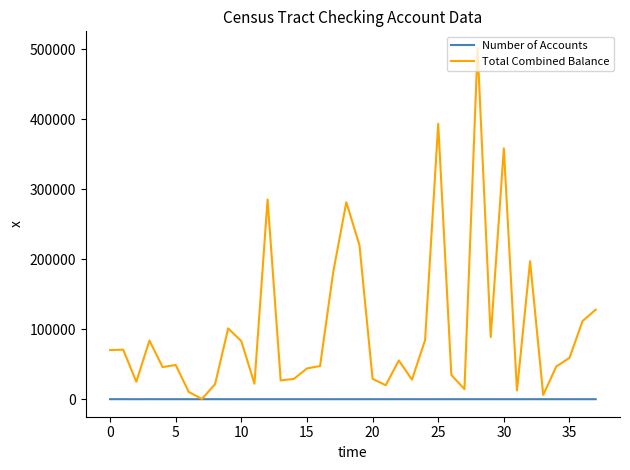

What is the maximum value shown in the chart?

500249.3